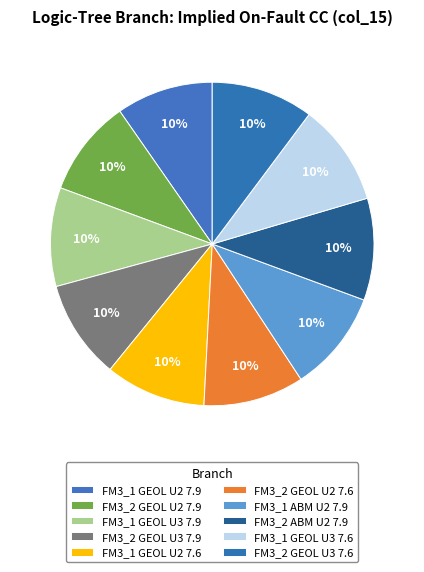

What is the total percentage of FM3_2 GEOL U2 7.9 and FM3_1 GEOL U2 7.9?

19.4%